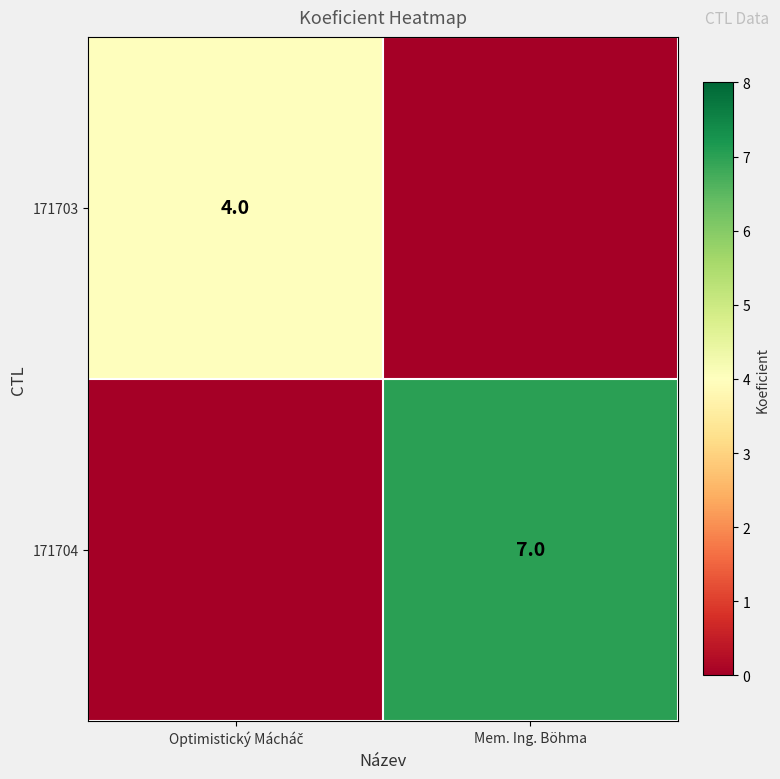

The 171704 series shows 10 at Mem. Ing. Böhma. True or false?

False